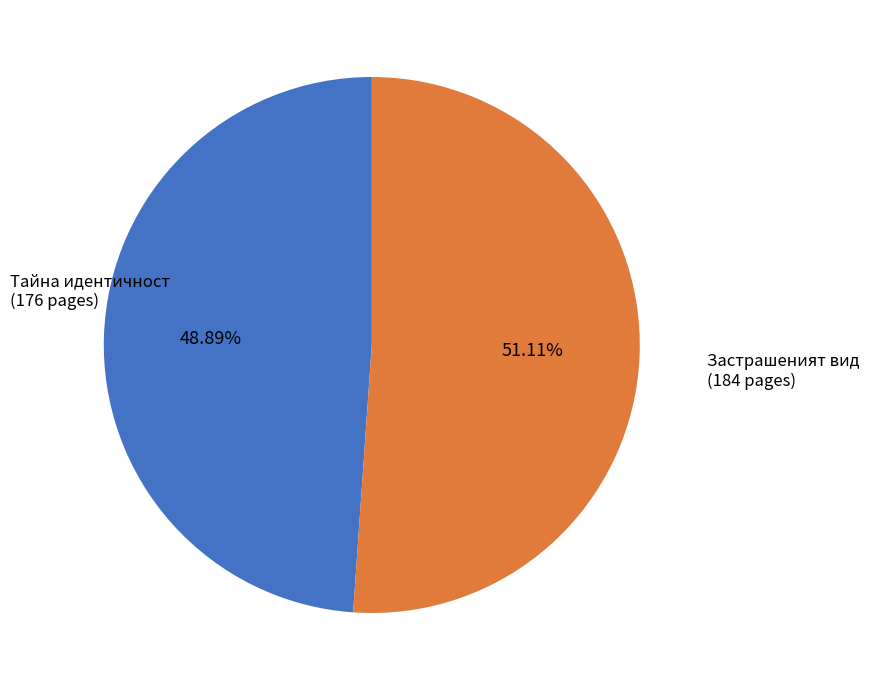

Does any single category account for the majority?

Yes